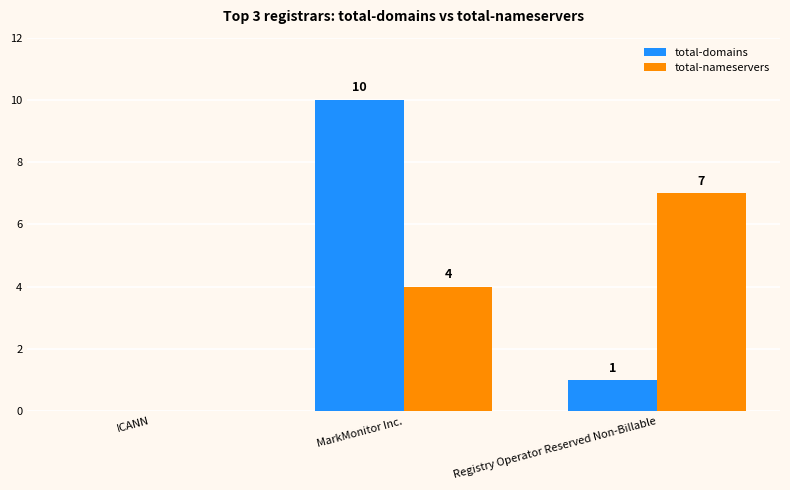

Reading left to right, extract all data points from this chart.

total-domains: ICANN=0	MarkMonitor Inc.=10	Registry Operator Reserved Non-Billable=1
total-nameservers: ICANN=0	MarkMonitor Inc.=4	Registry Operator Reserved Non-Billable=7